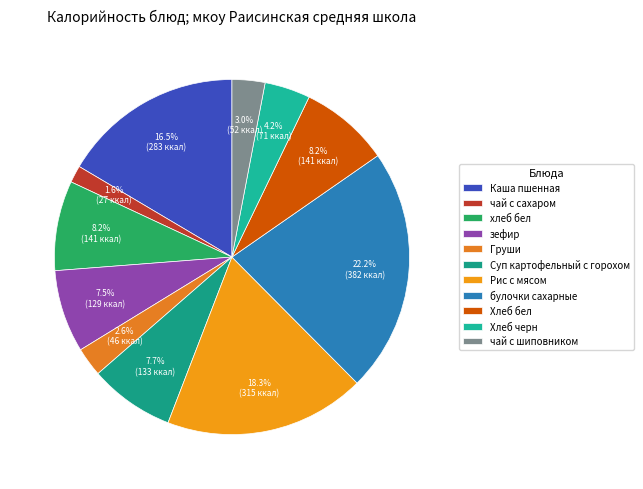

What is the total percentage of Каша пшенная and Хлеб черн?

20.6%